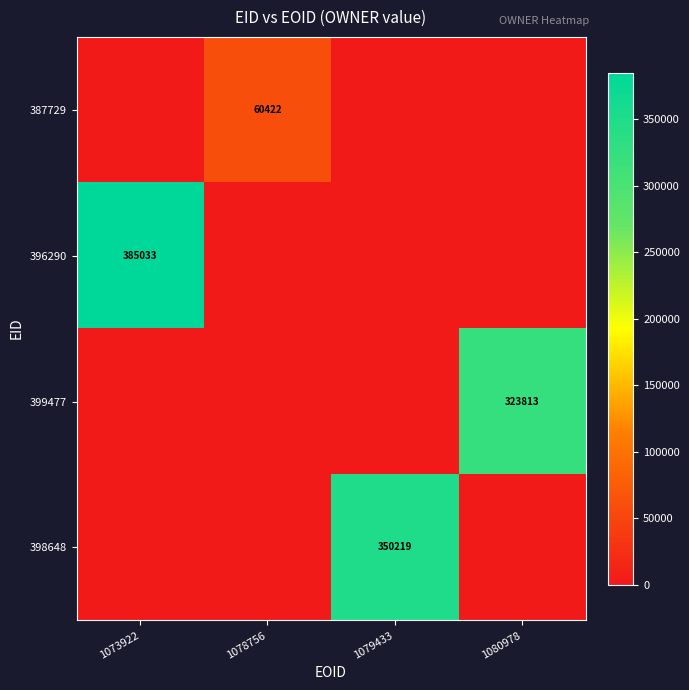

Is it true that 399477 equals 73912 at 1080978?

False